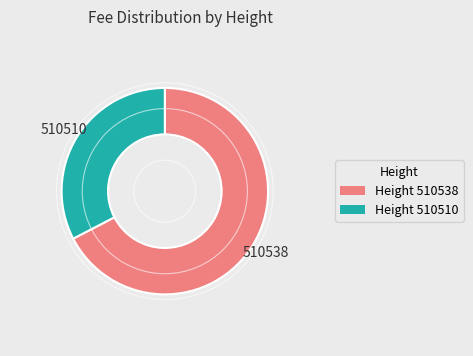

Do Height 510510 and Height 510538 together represent more than half of the pie?

Yes